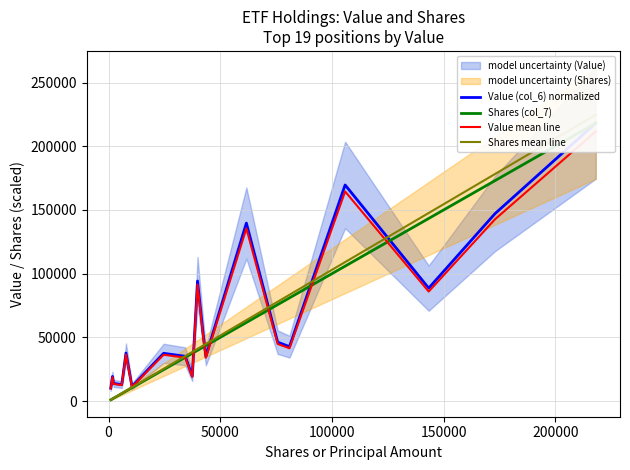

How many values in the Shares mean line series are below 41019?

9